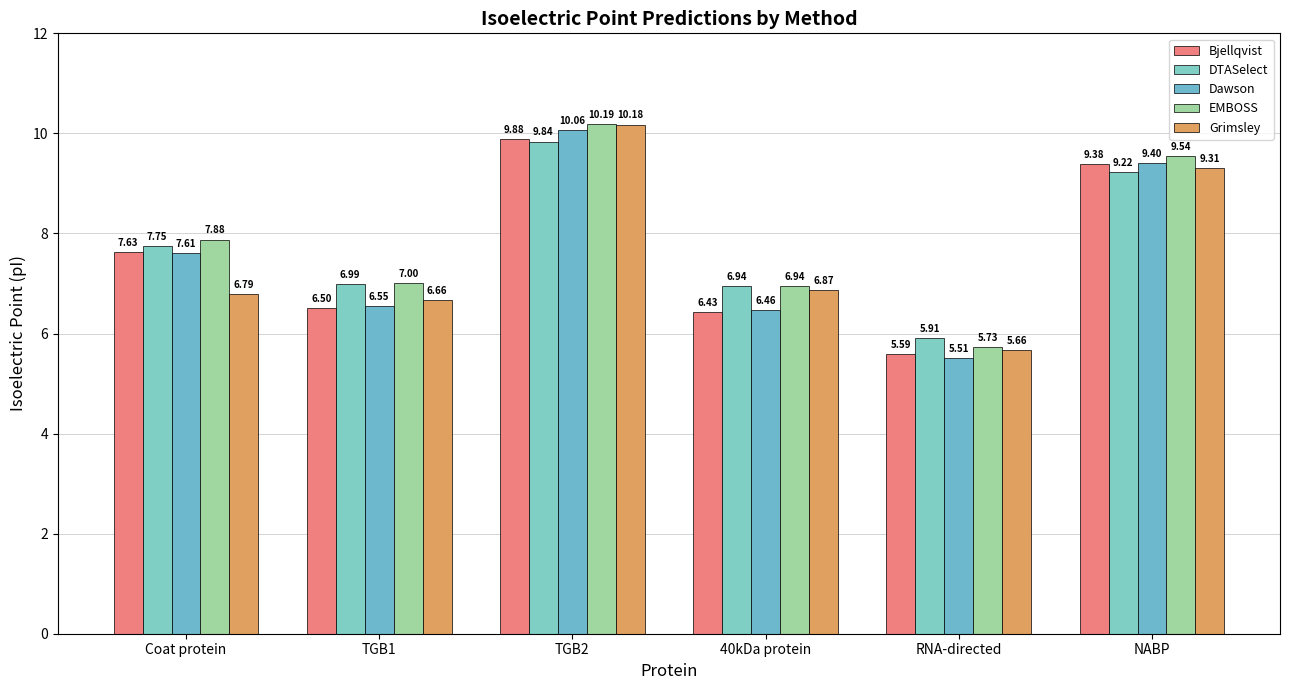

What is the minimum value shown in the chart?

5.5